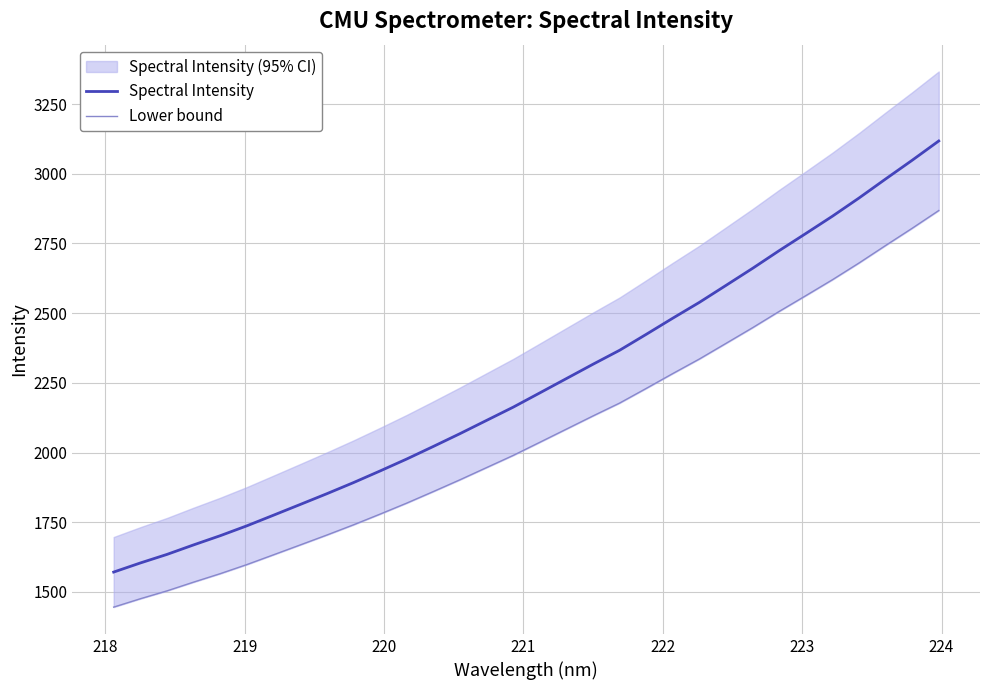

True or false: Lower bound and Spectral Intensity cross at least once.

False